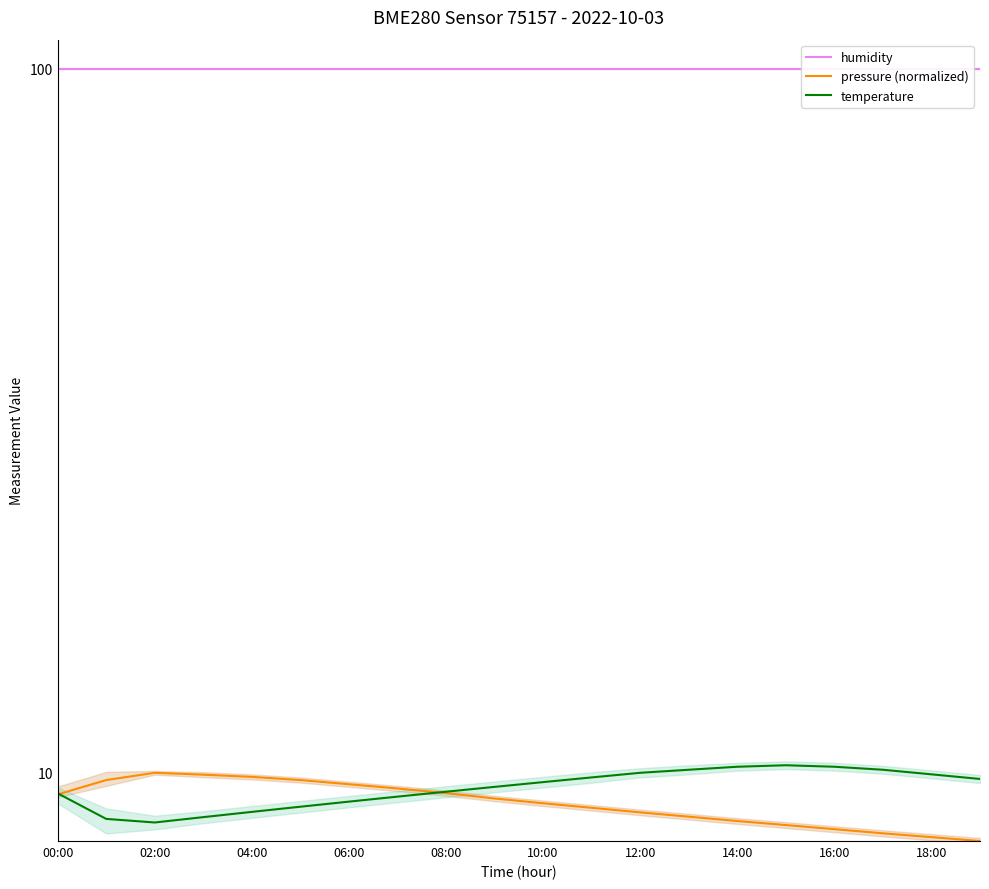

Is the value of temperature at 12:00 greater than the value of humidity at 12:00?

No